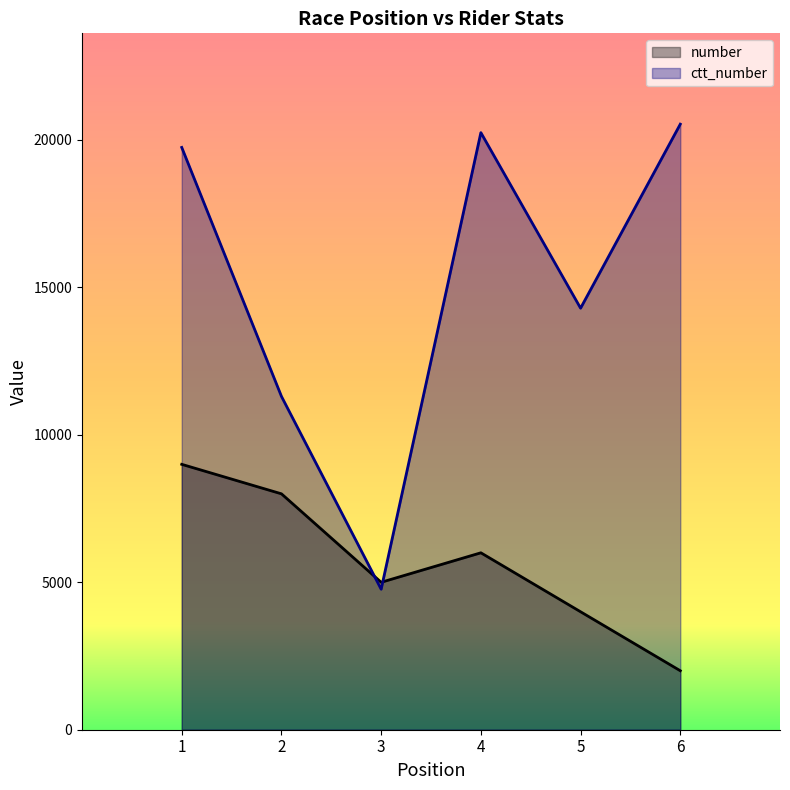

Is it true that ctt_number equals 20249 at 4?

True